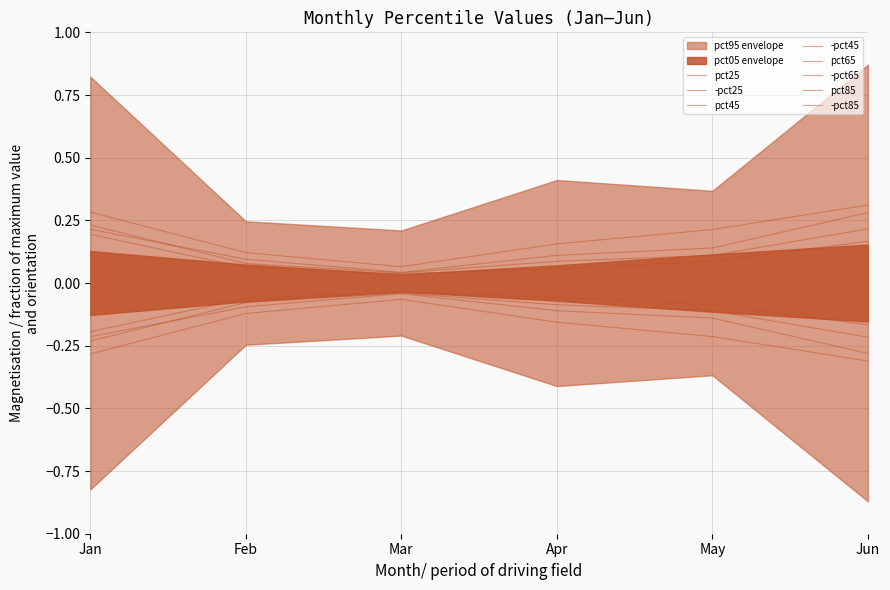

True or false: pct45 and pct25 cross at least once.

False